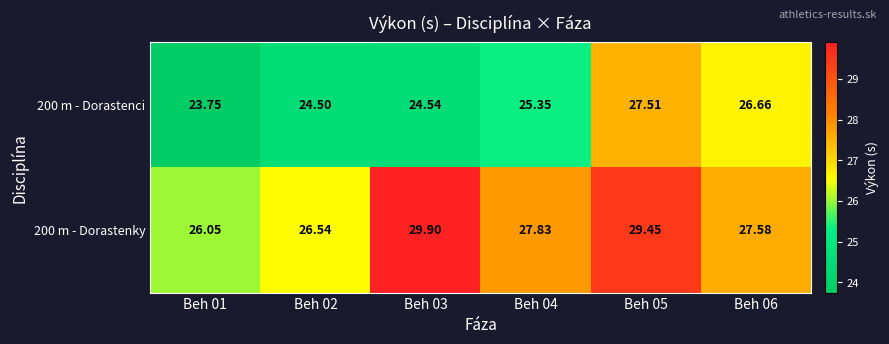

How many categories are shown in the chart?

6